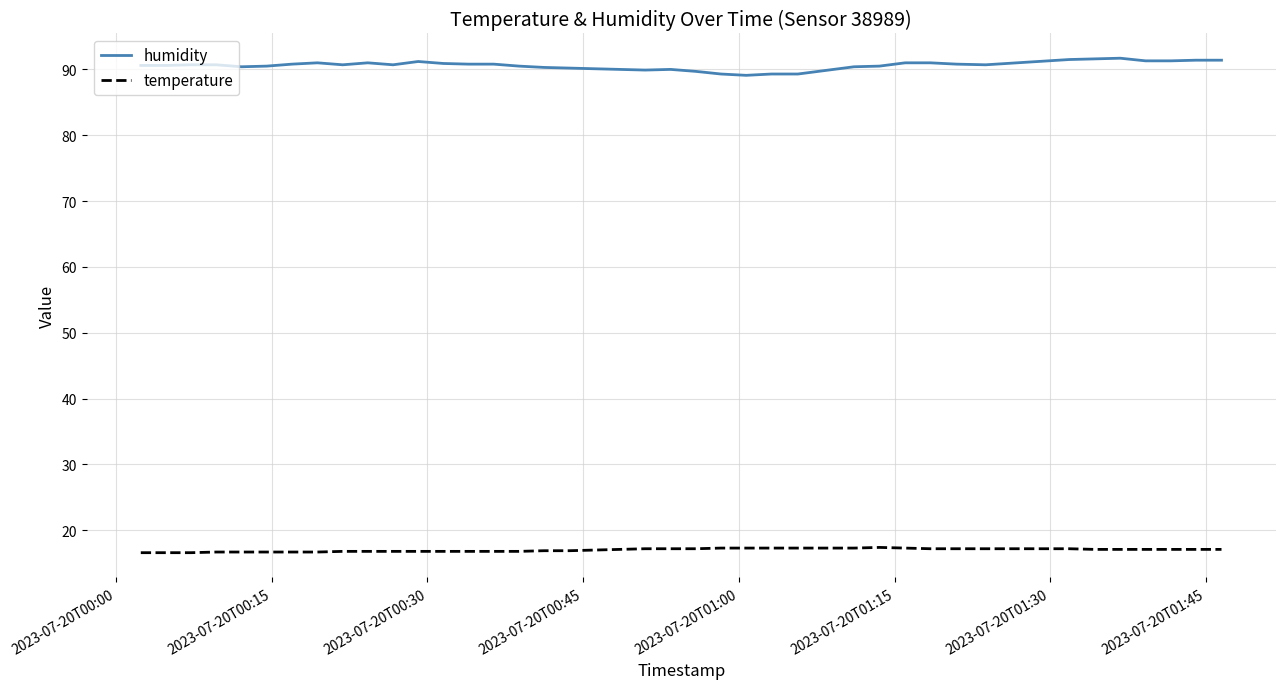

Rank the series by their maximum value, from highest to lowest.

humidity, temperature